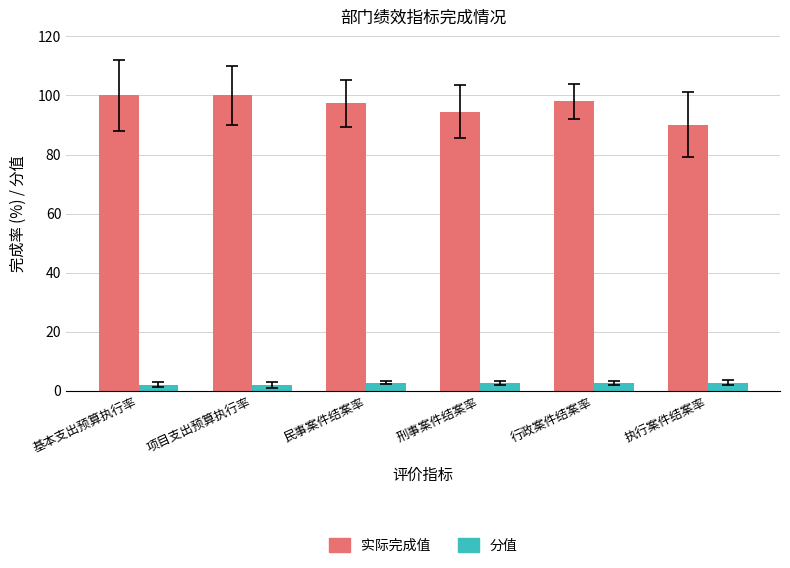

At which label does 实际完成值 first exceed 98?

基本支出预算执行率